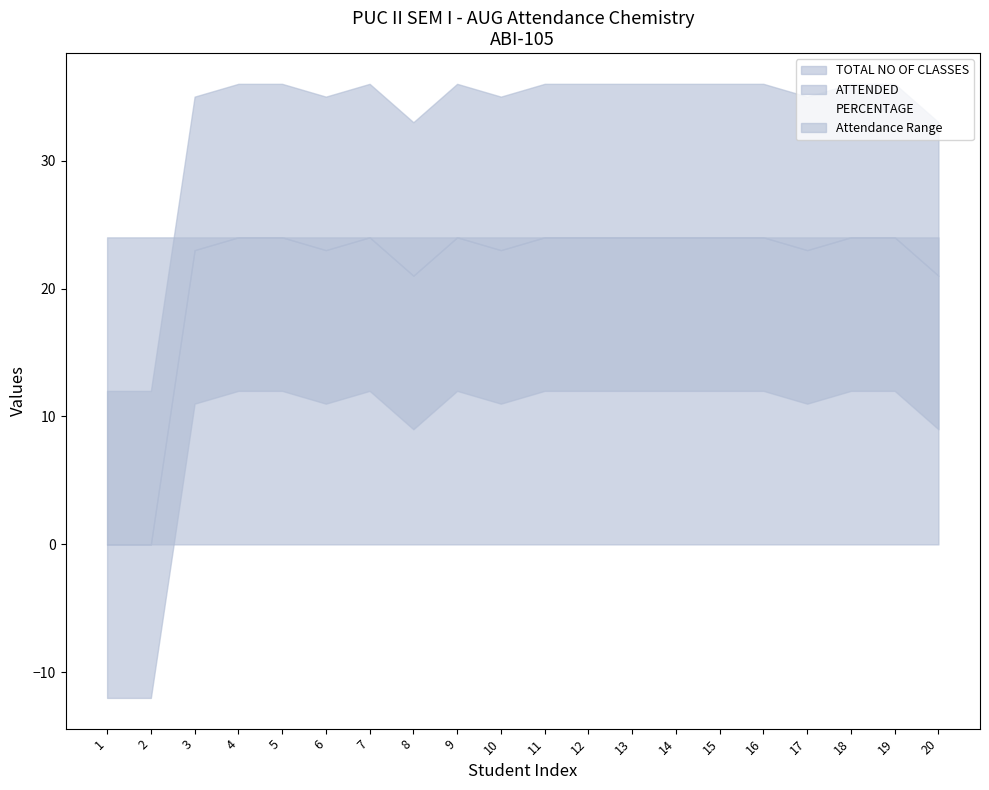

True or false: PERCENTAGE and ATTENDED intersect in this chart.

False